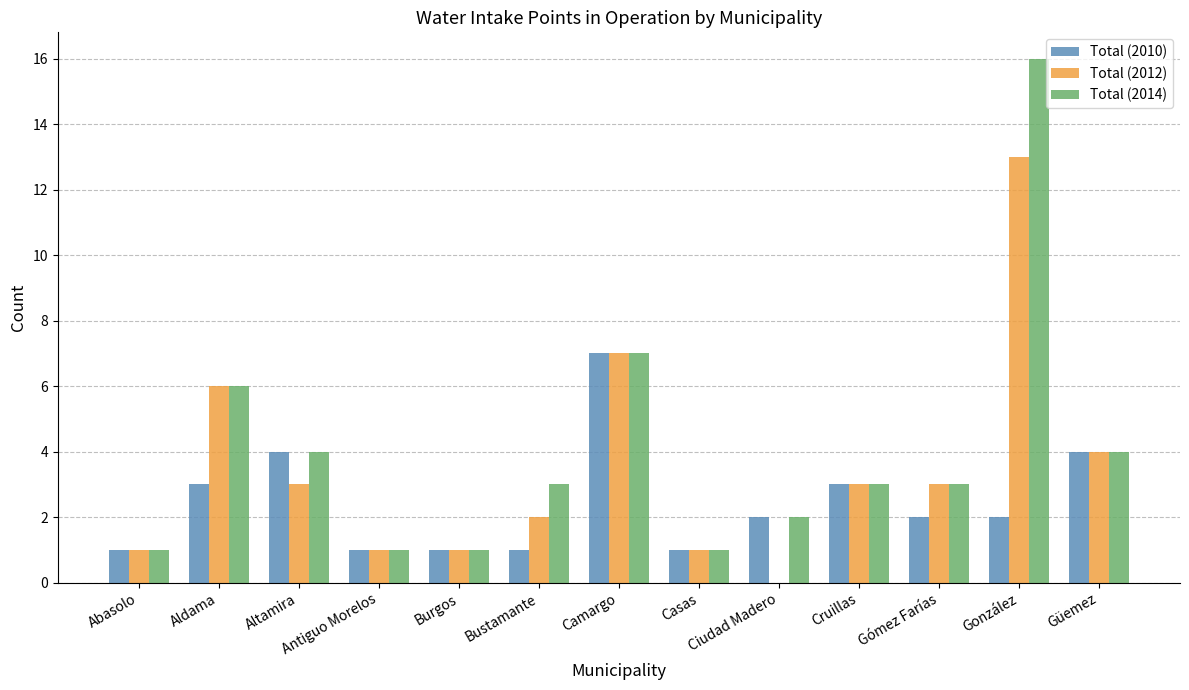

The Total (2014) series shows 3 at Gómez Farías. True or false?

True